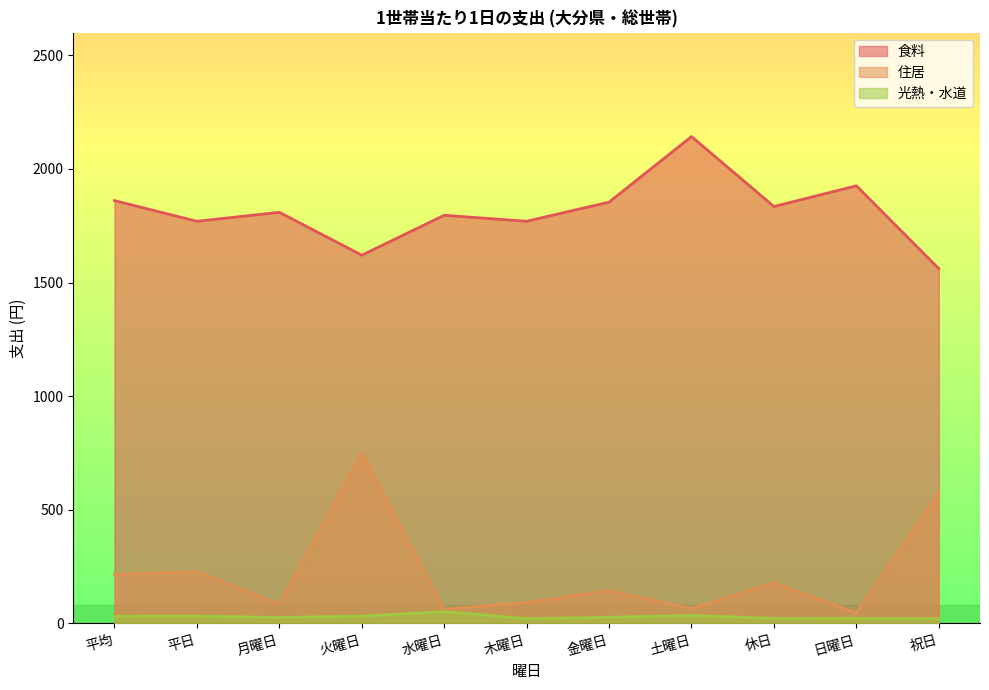

At which category is the sum across all series the highest?

火曜日